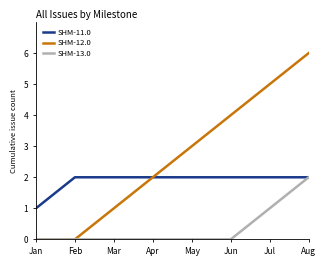

How many lines are shown in the chart?

3